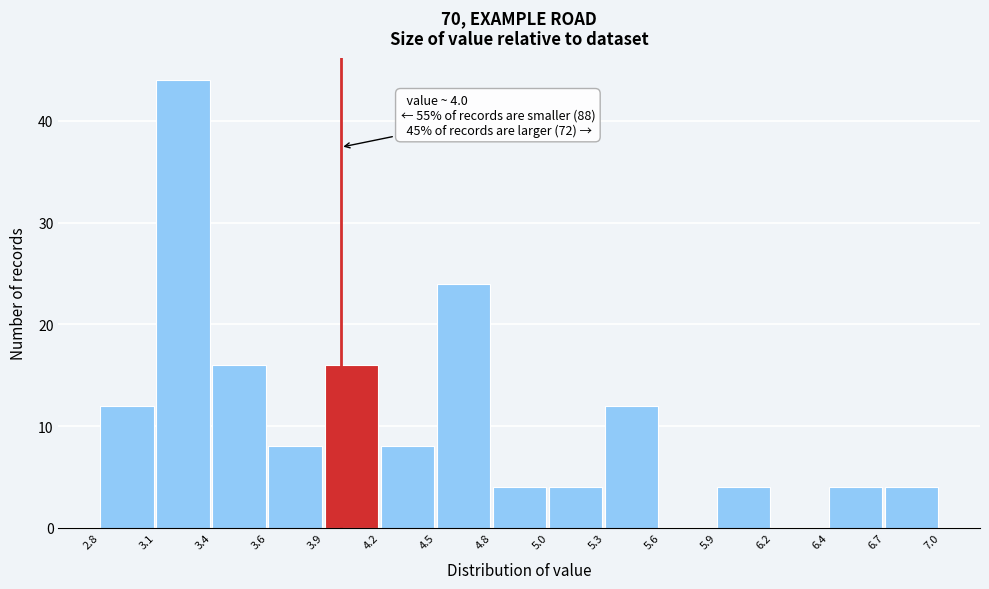

Which range on the x-axis has the tallest bar?

3.1 to 3.4